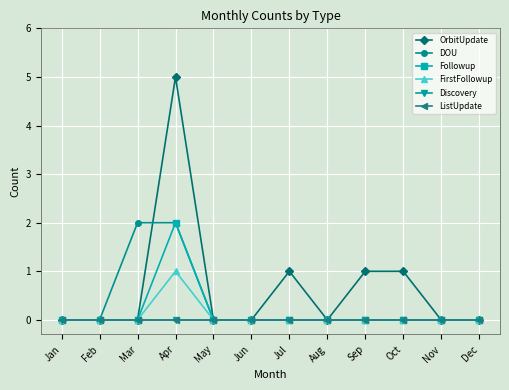

At Apr, list the series in order from smallest to largest.

Discovery, ListUpdate, FirstFollowup, DOU, Followup, OrbitUpdate